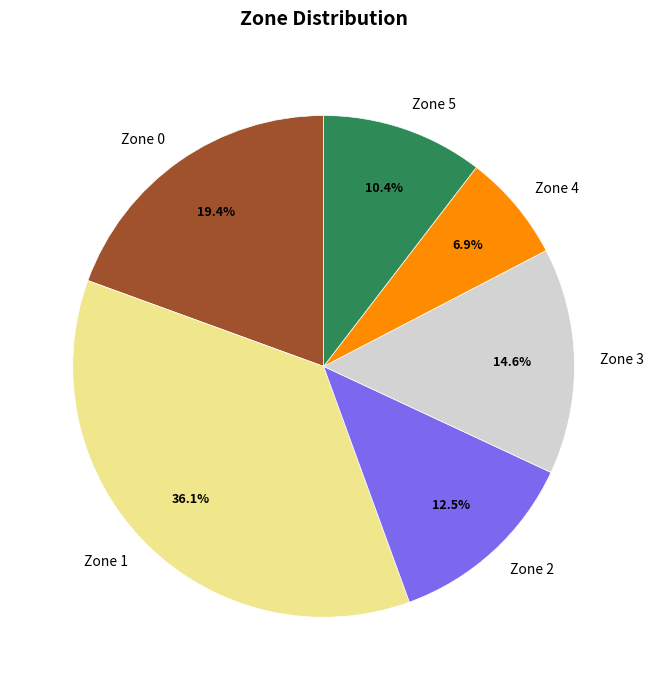

Which has a higher value, Zone 4 or Zone 3?

Zone 3